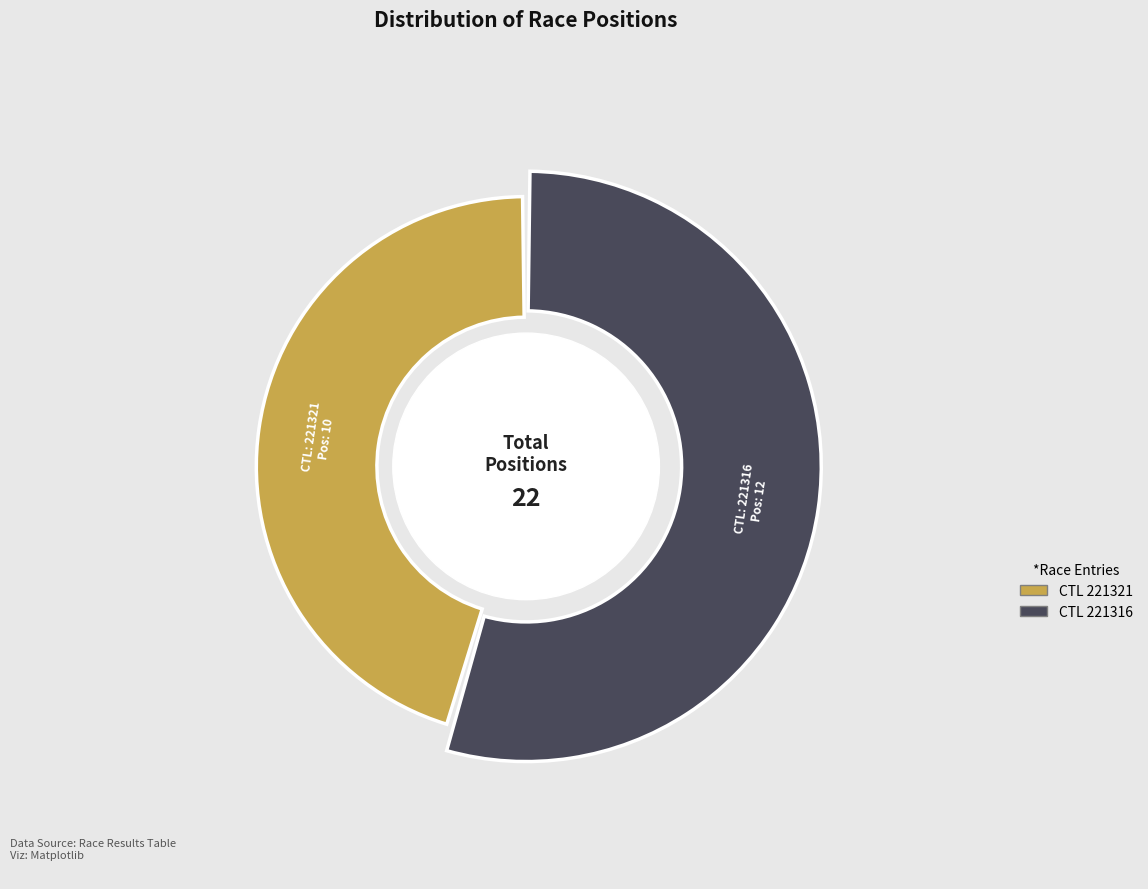

To the nearest percent, what portion does 221316 represent?

55%